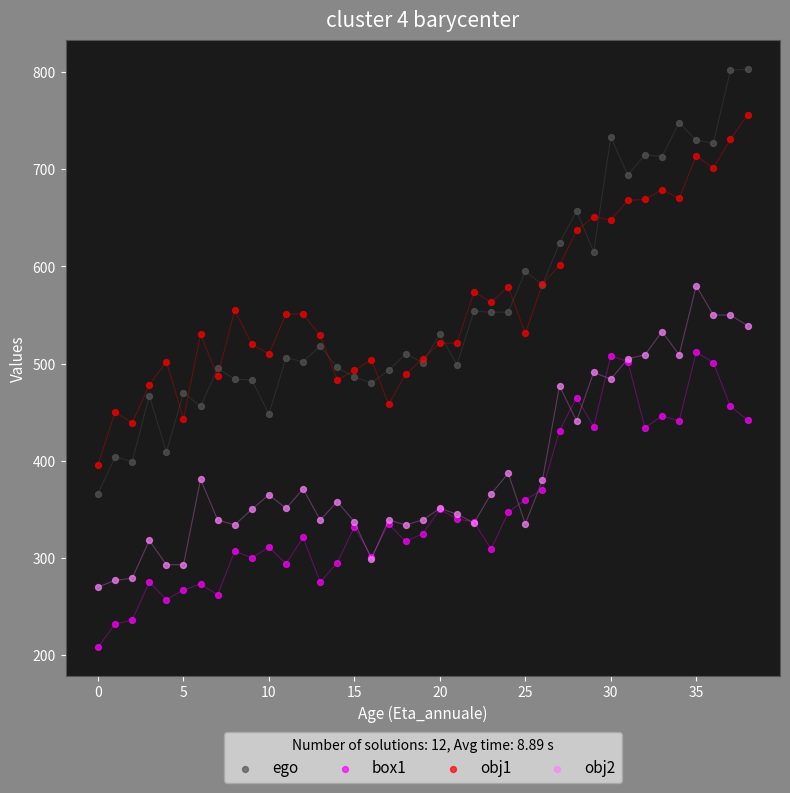

Which series has the widest spread of Y values?

ego